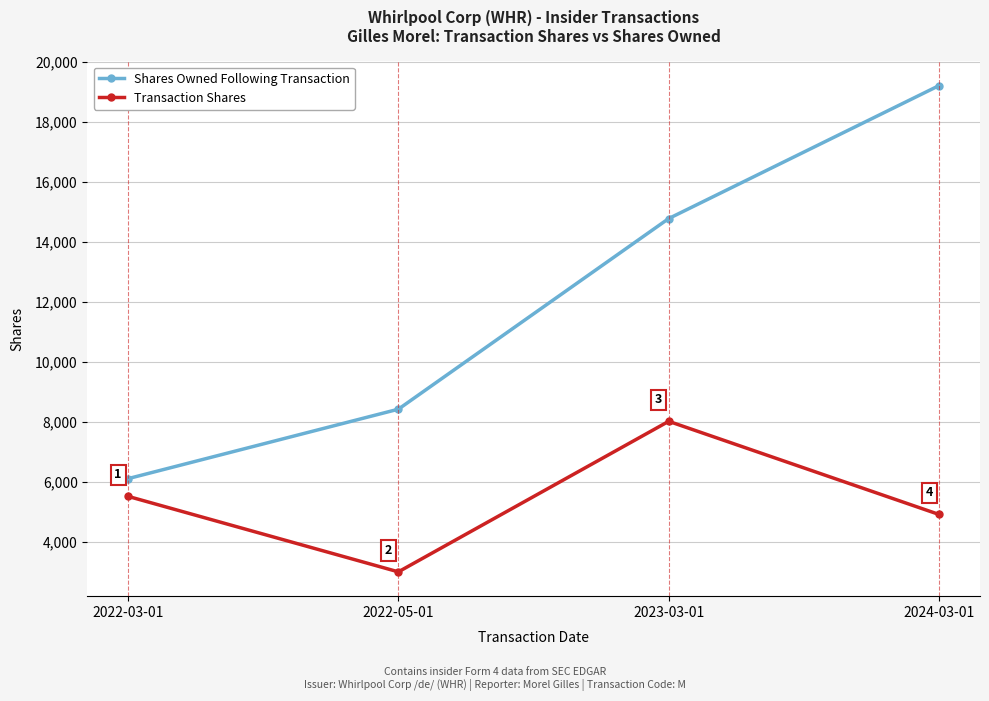

Count the number of categories in the chart.

4